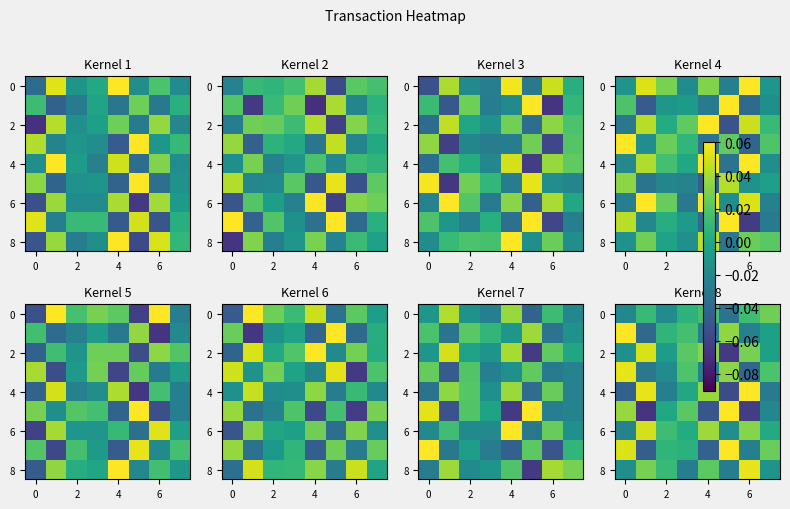

At how many categories does at least one series exceed 0?

8